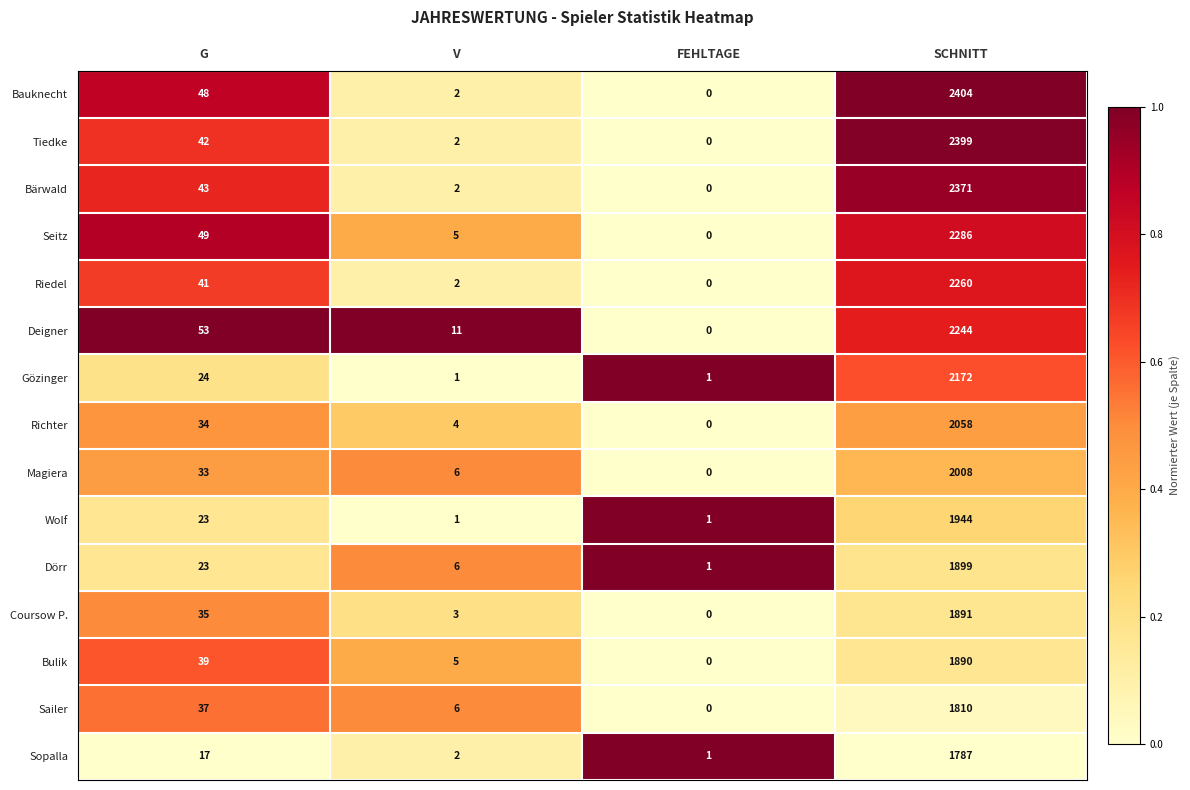

Which series has the largest range (max minus min)?

Bauknecht